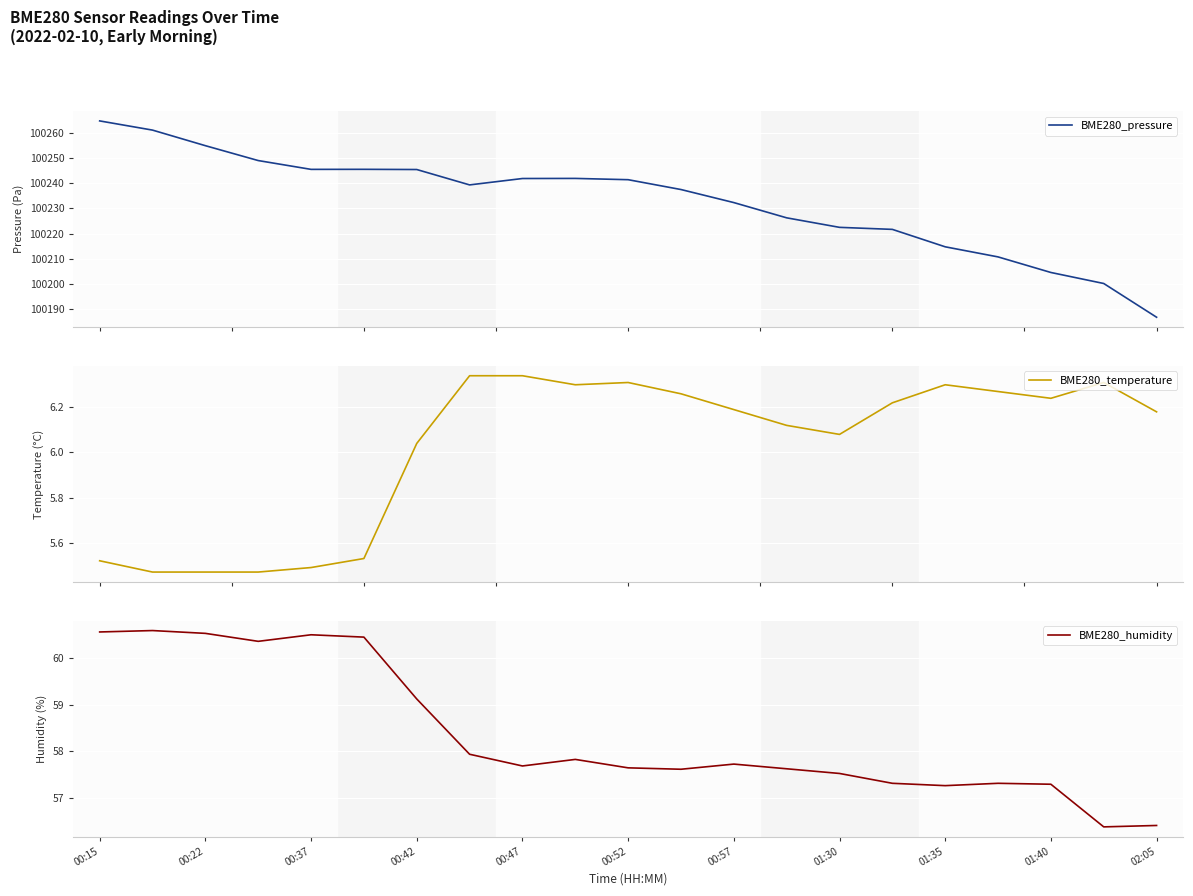

Is it true that BME280_humidity equals 90.8 at 00:15?

False